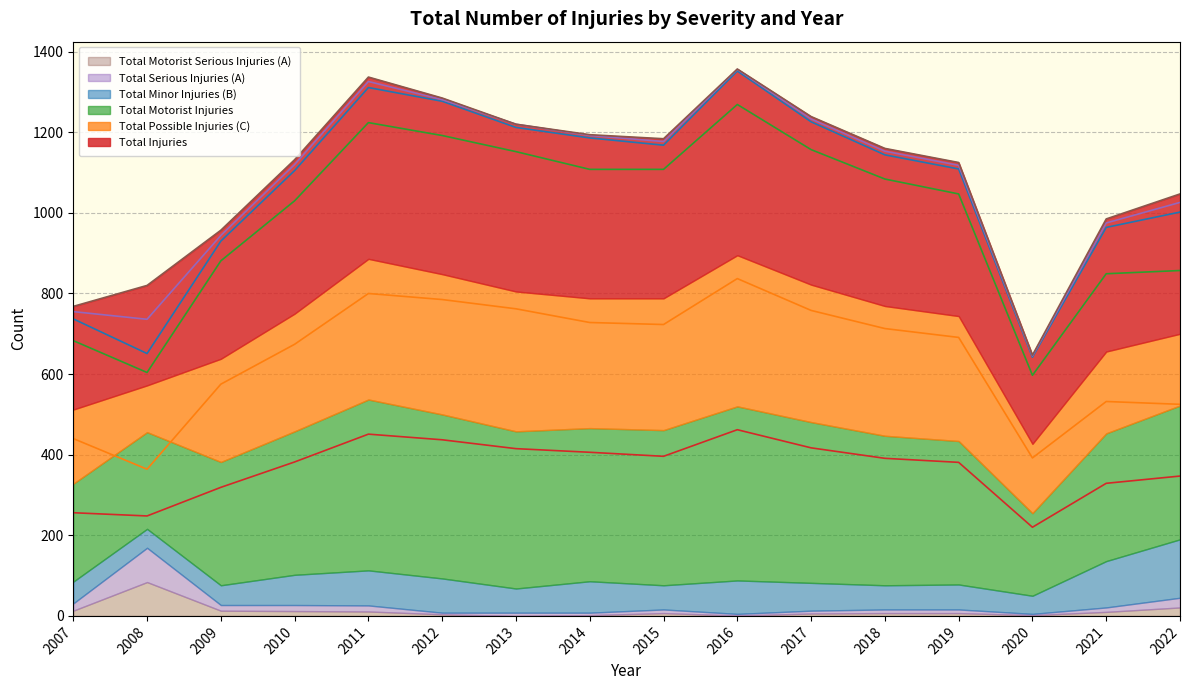

True or false: Total Motorist Injuries and Total Possible Injuries (C) intersect in this chart.

False